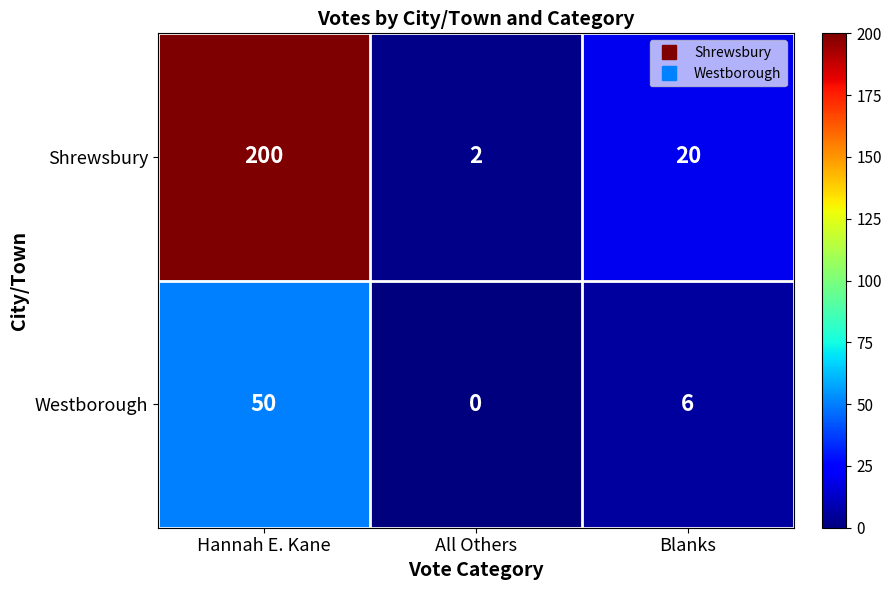

At which category is the sum across all series the highest?

Hannah E. Kane